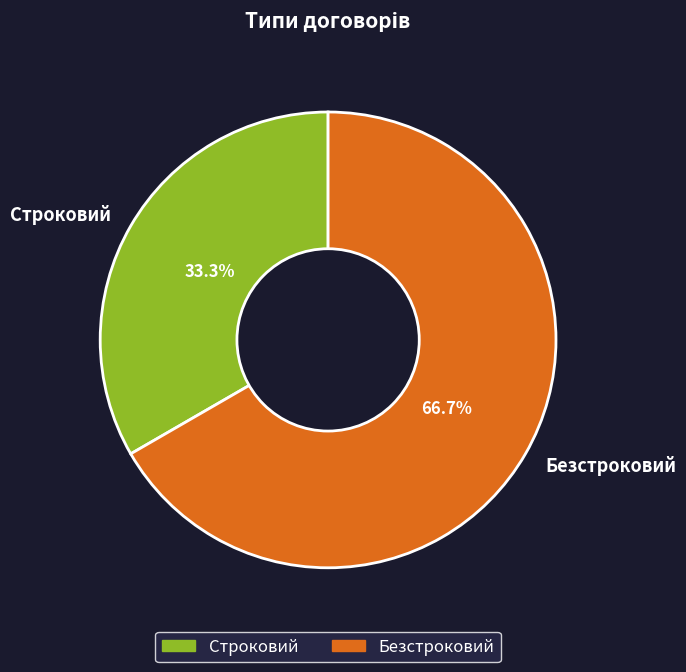

Between Строковий and Безстроковий, which is larger?

Безстроковий